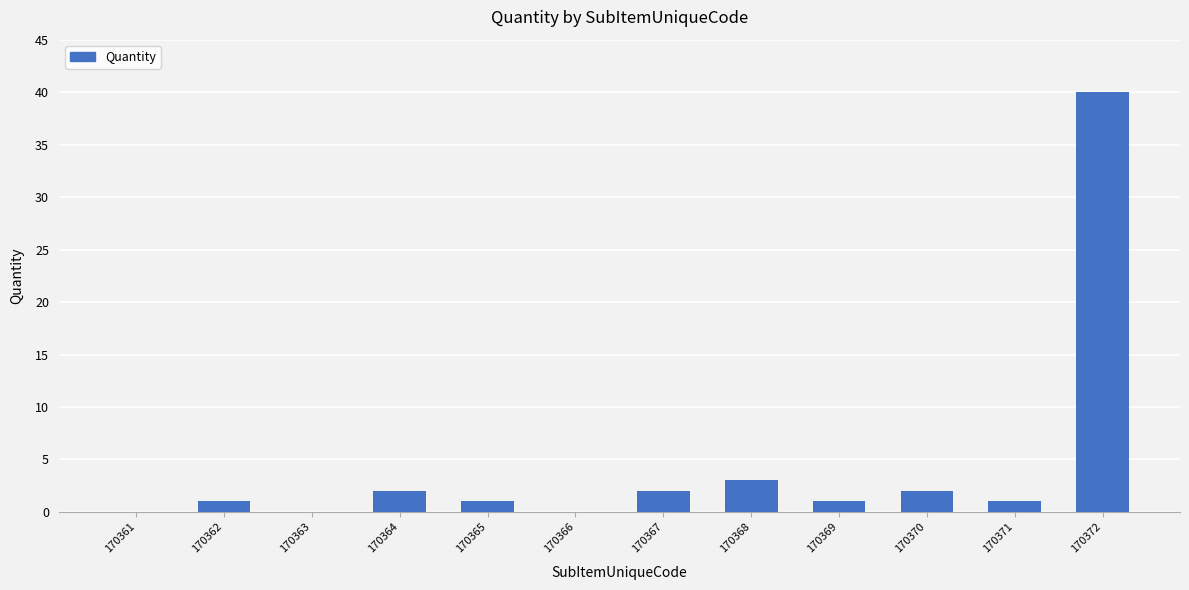

True or false: the data shows 2 at 170367.

True